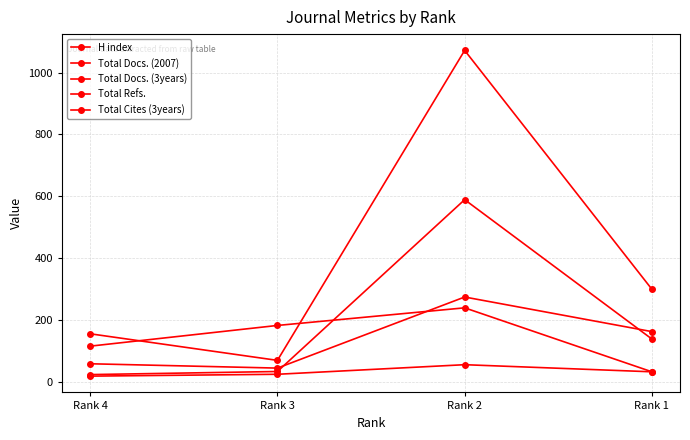

The value of H index at Rank 3 is 98. True or false?

False